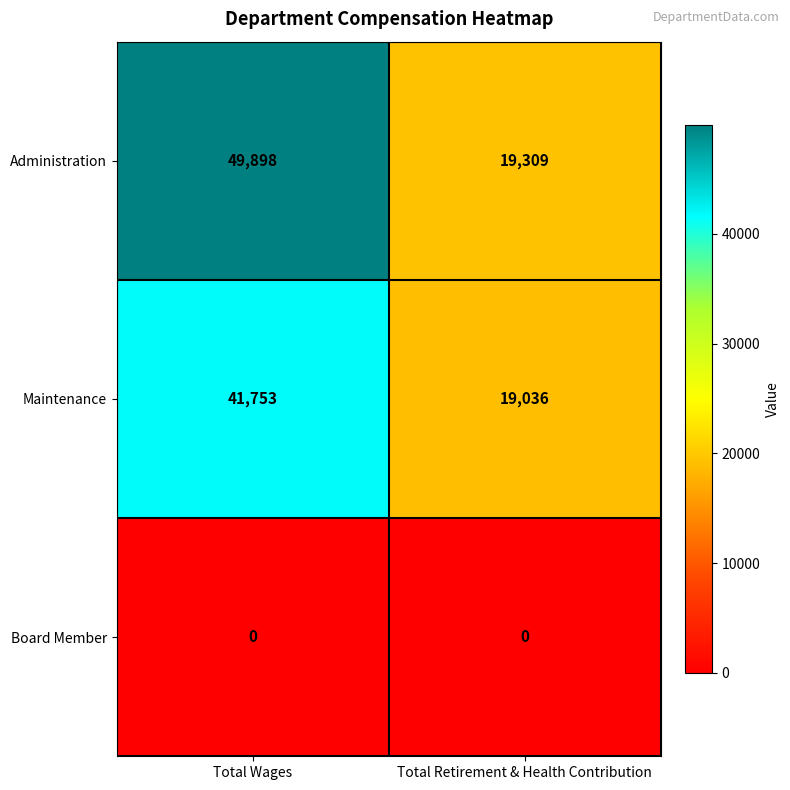

The value of Maintenance at Total Retirement & Health Contribution is 19036. True or false?

True